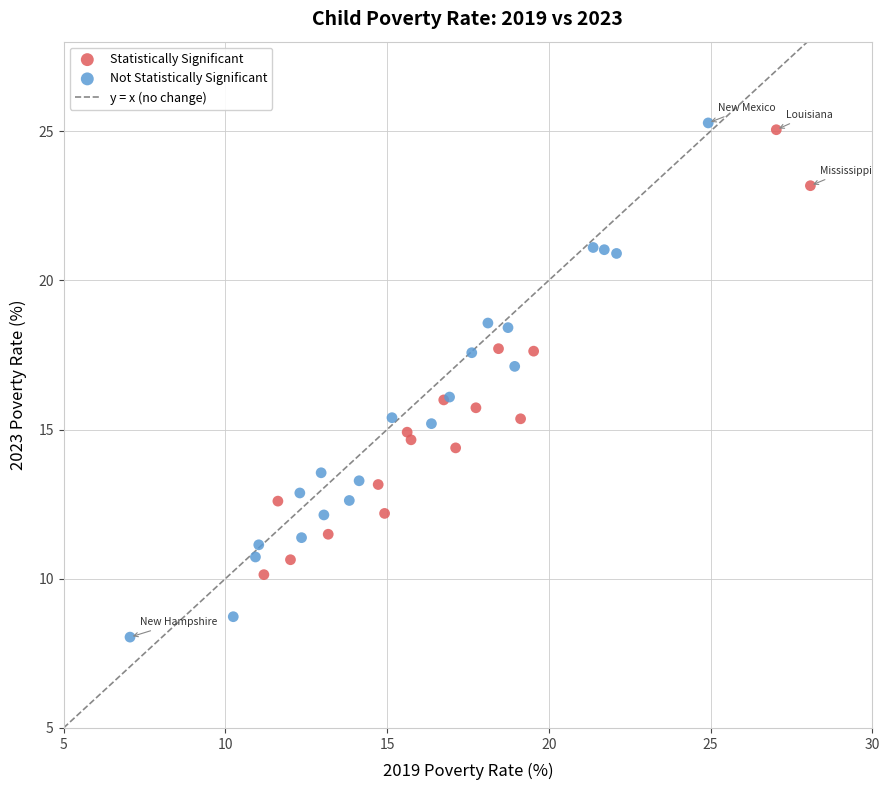

Which series has the widest spread of Y values?

Not Statistically Significant